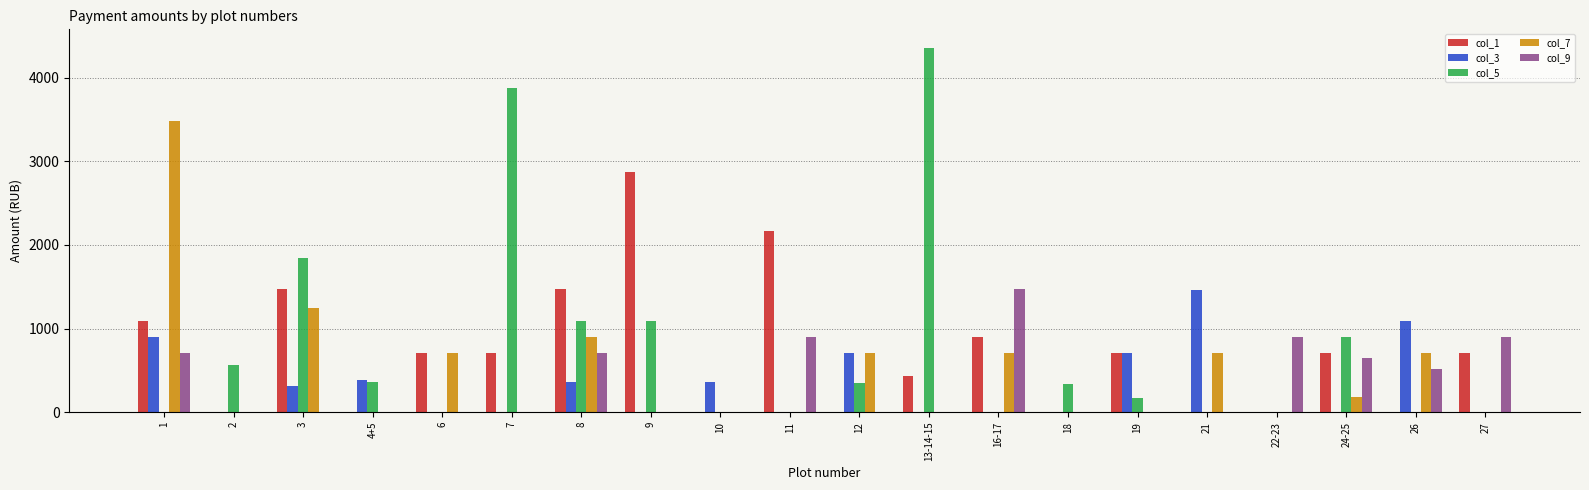

Which category has the highest value in the col_9 series?

16-17